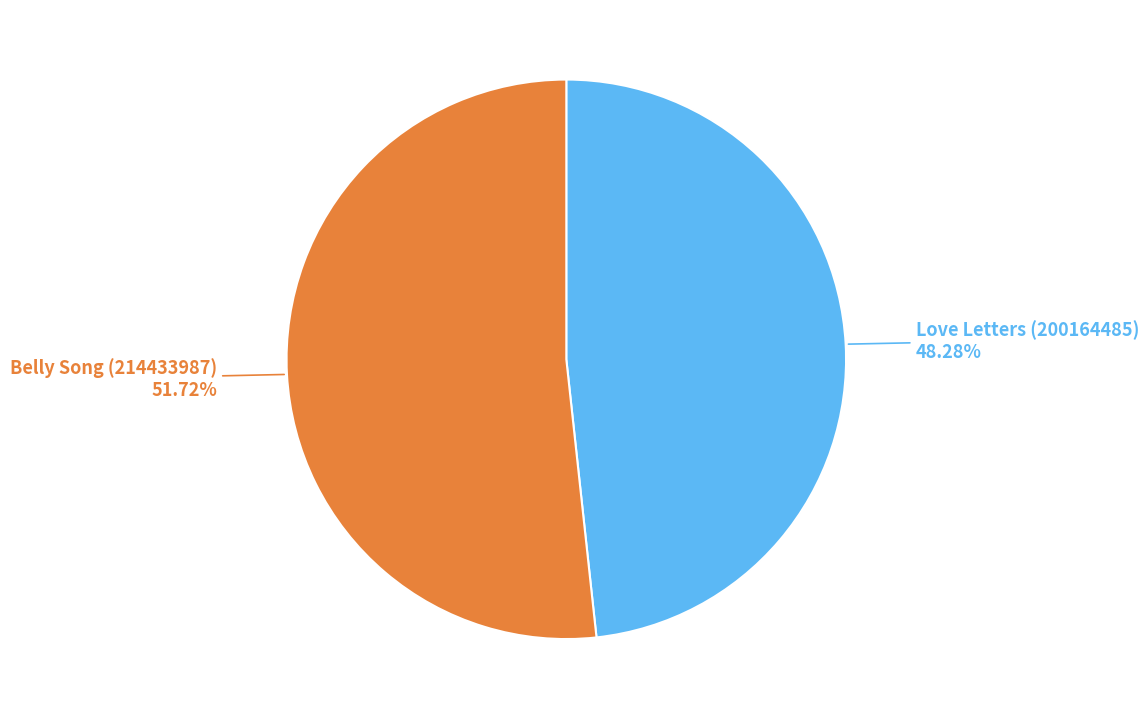

Does any single category account for the majority?

Yes